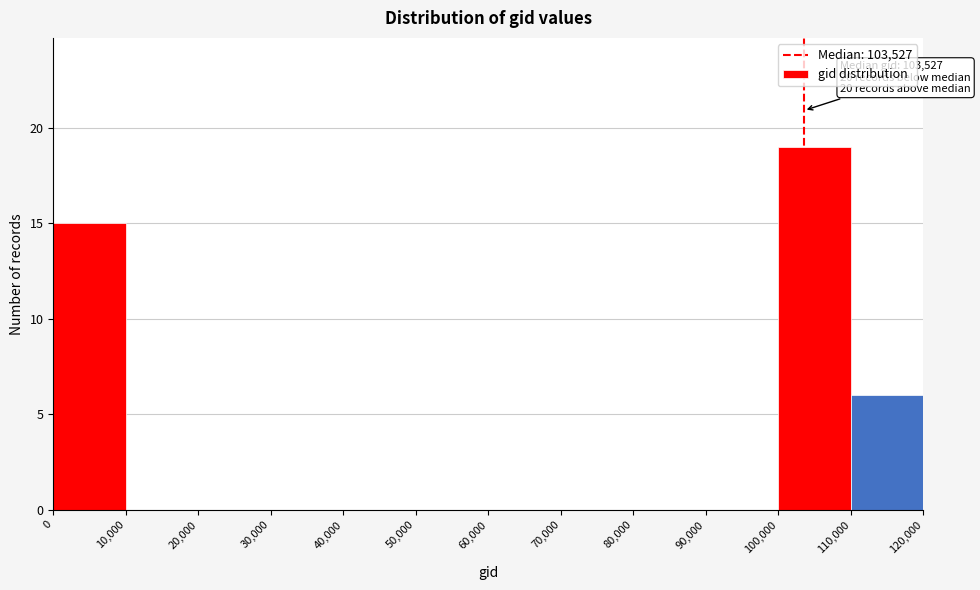

Which range on the x-axis has the tallest bar?

100,000 to 110,000